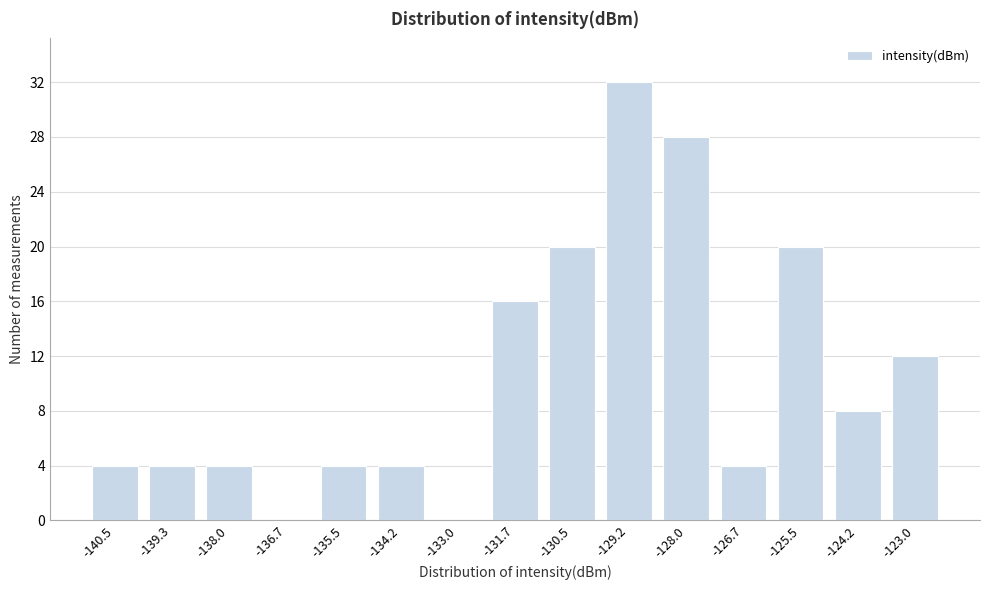

Reading right to left, transcribe all the data shown in this chart.

-123.0=12	-124.2=8	-125.5=20	-126.7=4	-128.0=28	-129.2=32	-130.5=20	-131.7=16	-133.0=0	-134.2=4	-135.5=4	-136.7=0	-138.0=4	-139.3=4	-140.5=4